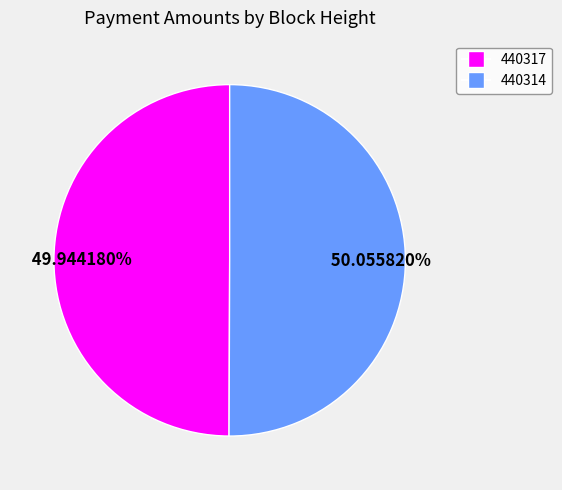

Is it true that 440314 is 50% of the pie?

True